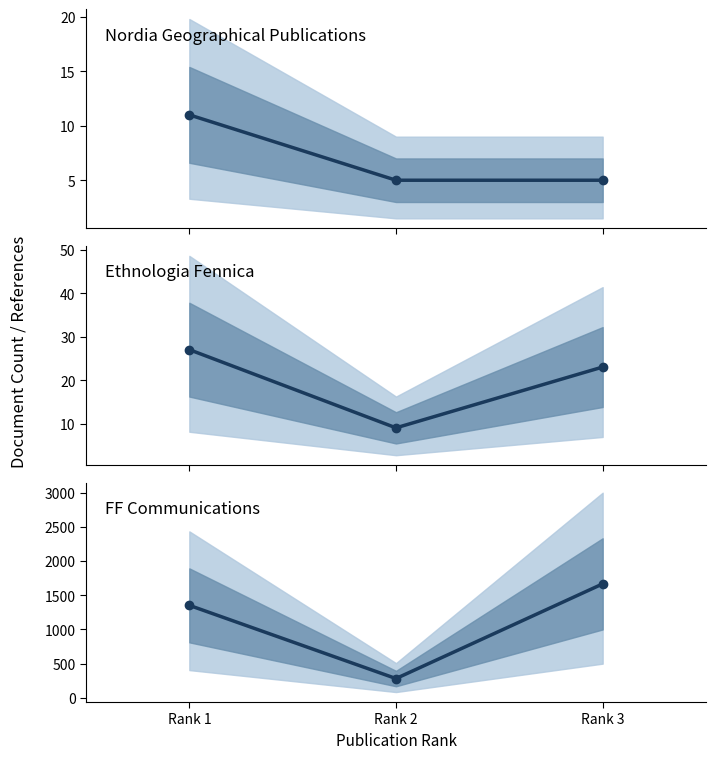

How many values in the Nordia Geographical Publications series exceed 5?

1